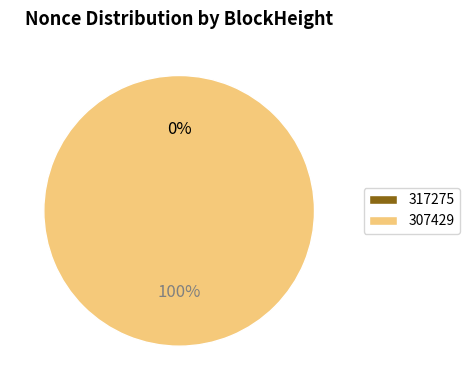

What is the largest slice in the pie chart?

307429